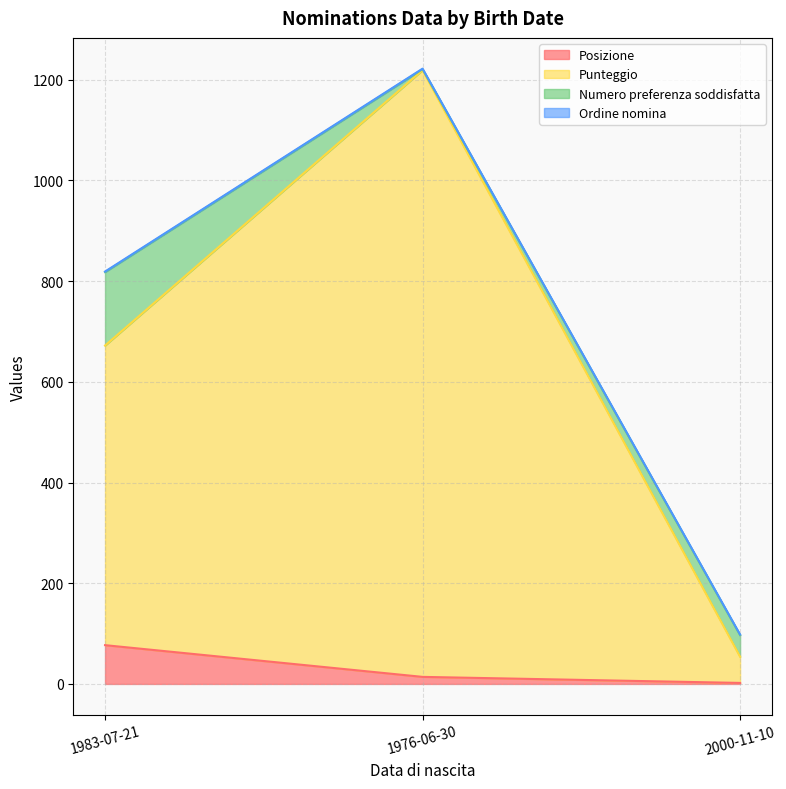

At which label does Posizione reach its peak?

1983-07-21